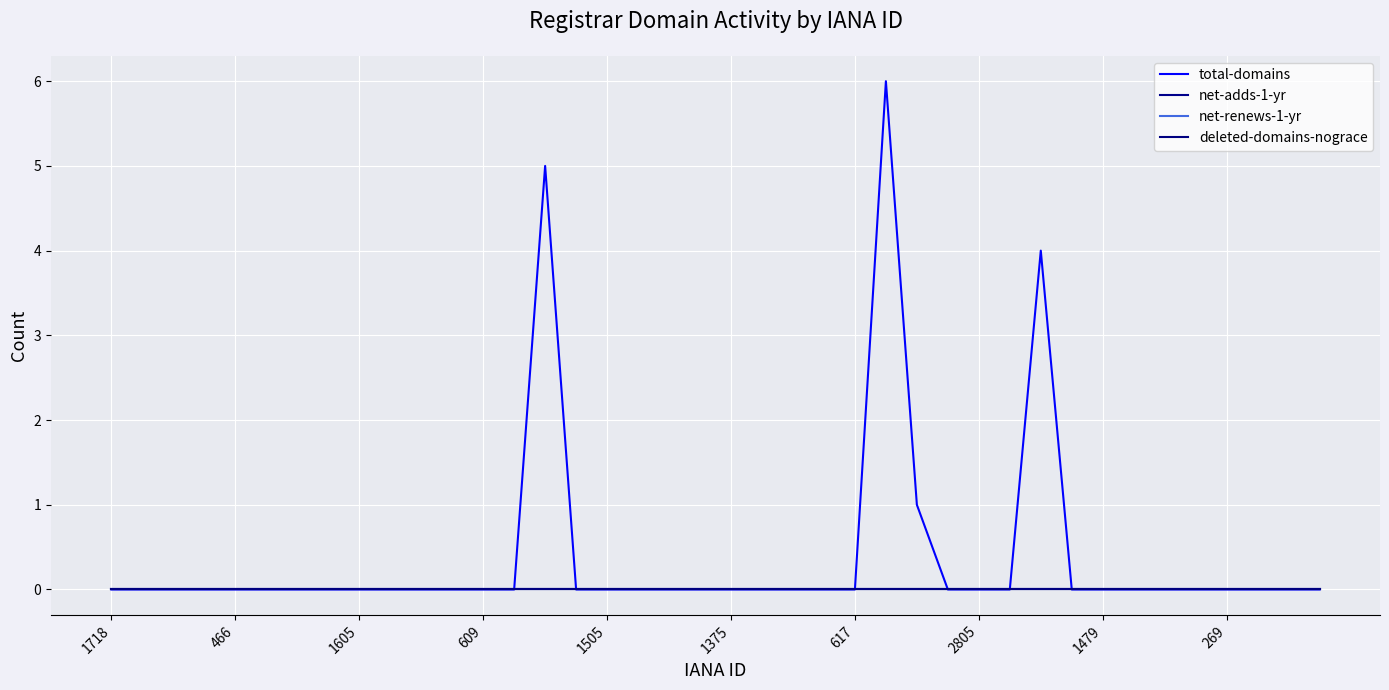

Does the chart have visible grid lines?

Yes